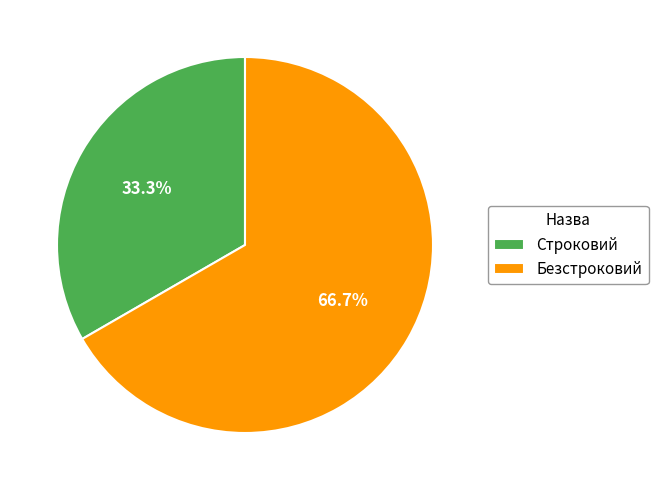

Which has a higher value, Строковий or Безстроковий?

Безстроковий